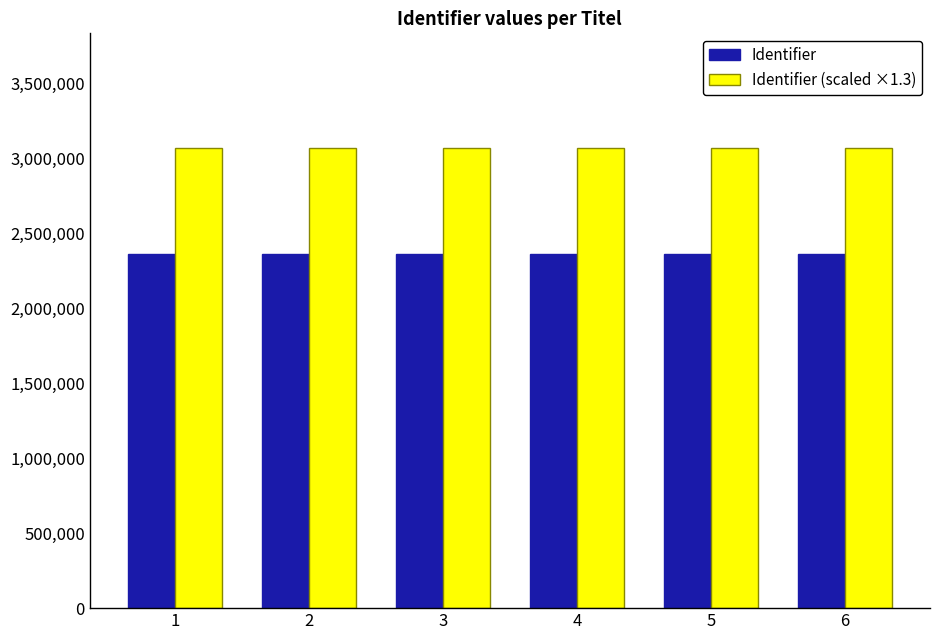

What is the spread (max minus min) of values at 6?

708086.4